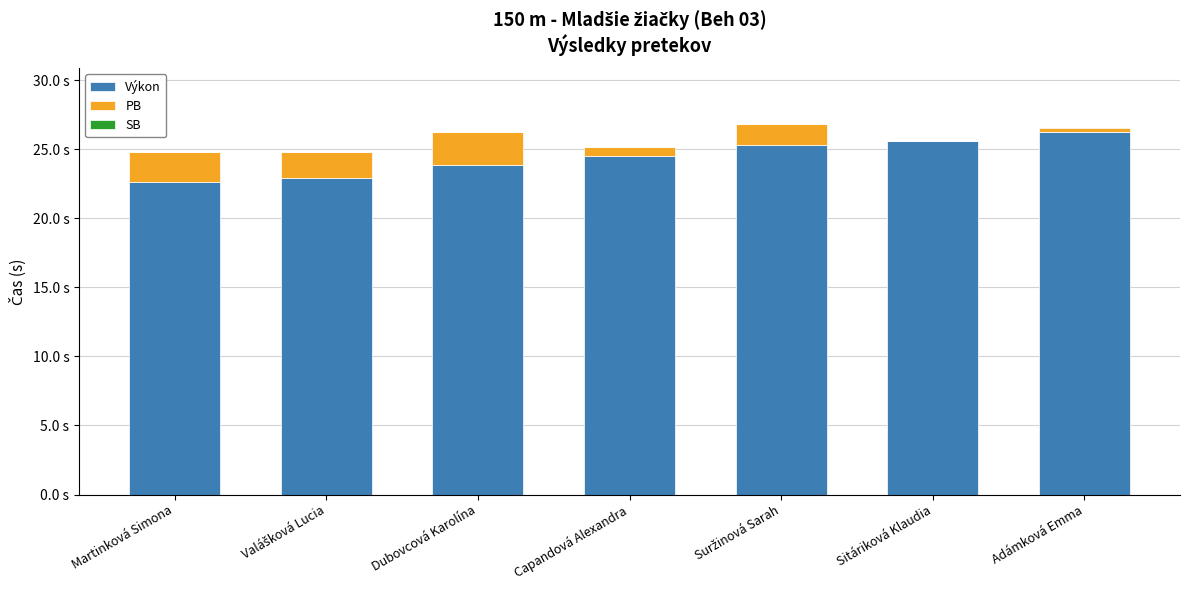

Are the bars horizontal?

No